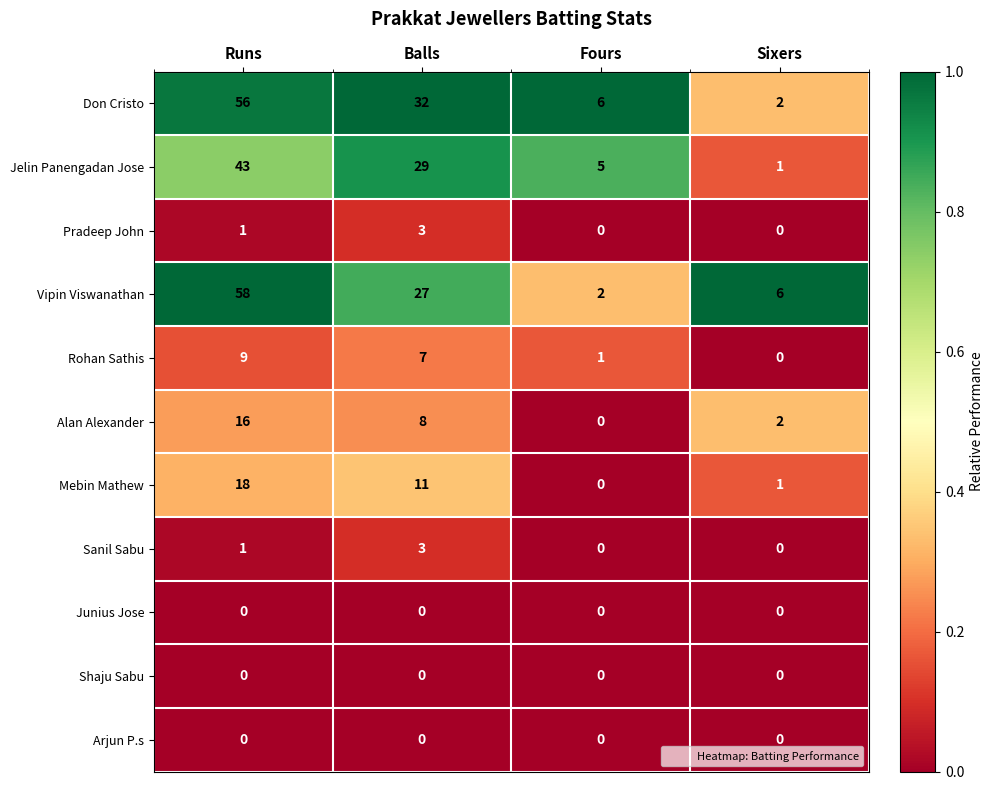

The Pradeep John series shows 1 at Runs. True or false?

True